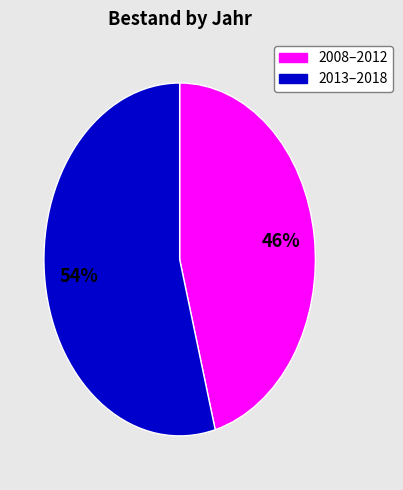

To the nearest percent, what is the difference between the largest and smallest slice percentages?

8%